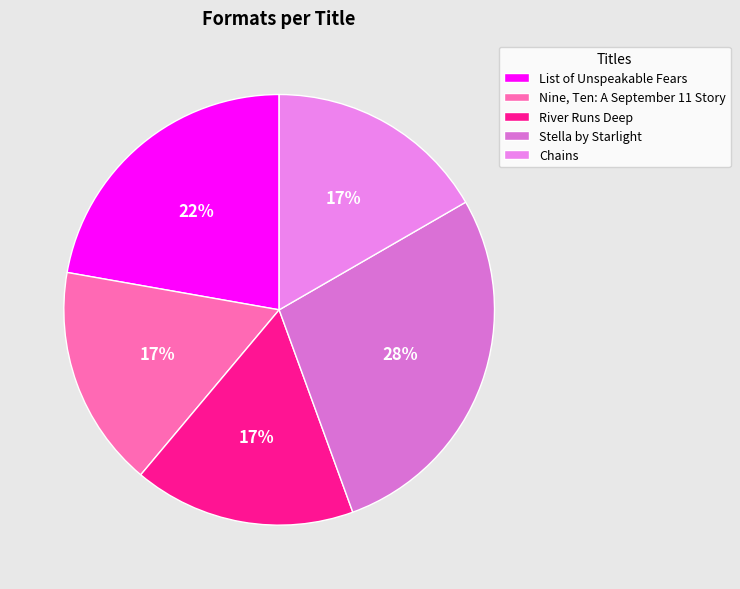

Count the number of slices in the pie.

5